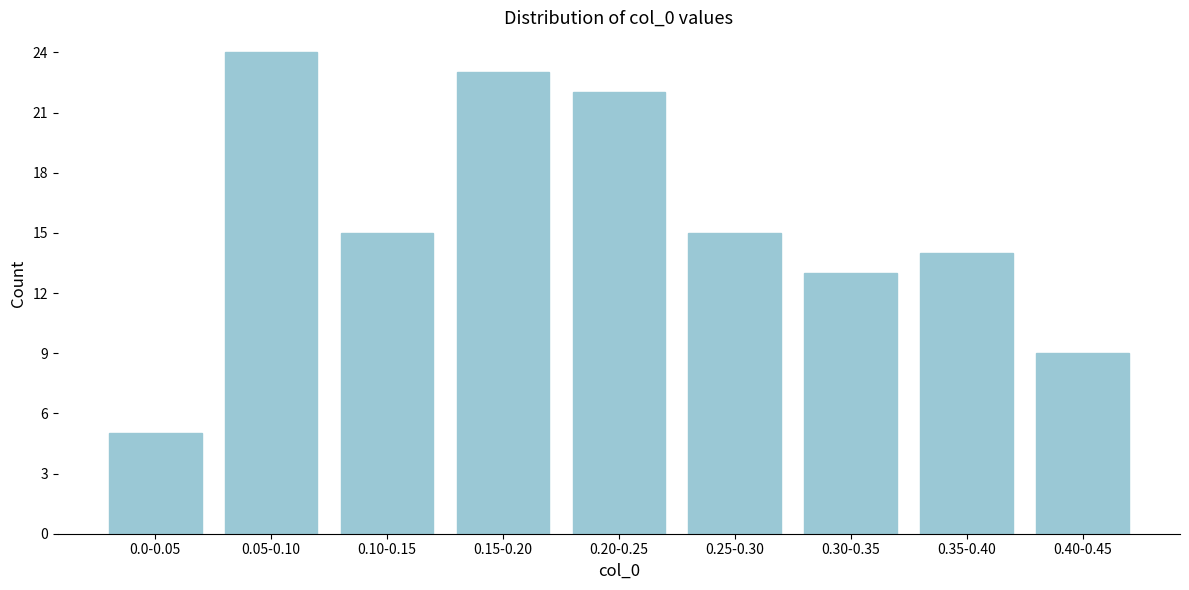

Reading right to left, list all the values displayed in this chart.

0.40-0.45=9	0.35-0.40=14	0.30-0.35=13	0.25-0.30=15	0.20-0.25=22	0.15-0.20=23	0.10-0.15=15	0.05-0.10=24	0.0-0.05=5